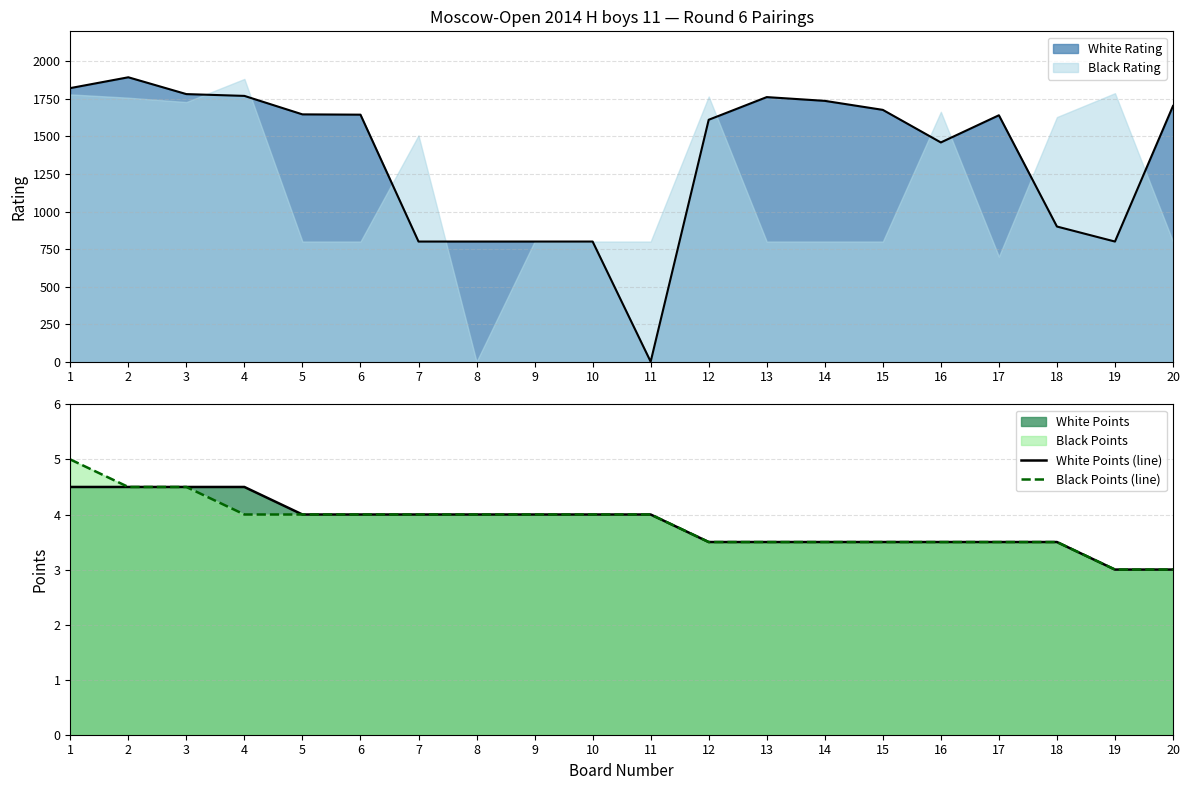

What is the highest value of the Black Rating series?

1883